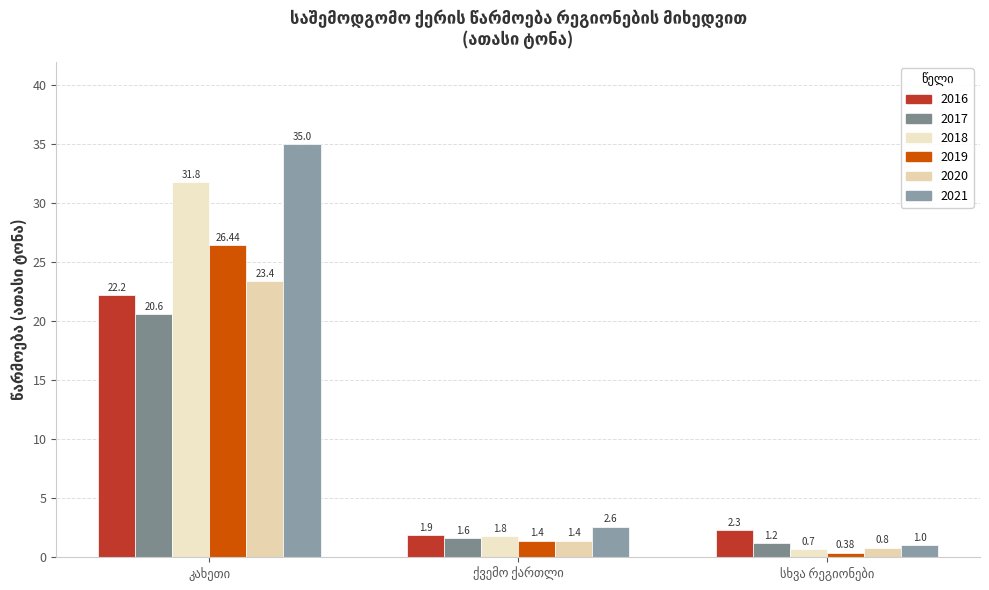

What is the sum of all 2016 values?

26.4